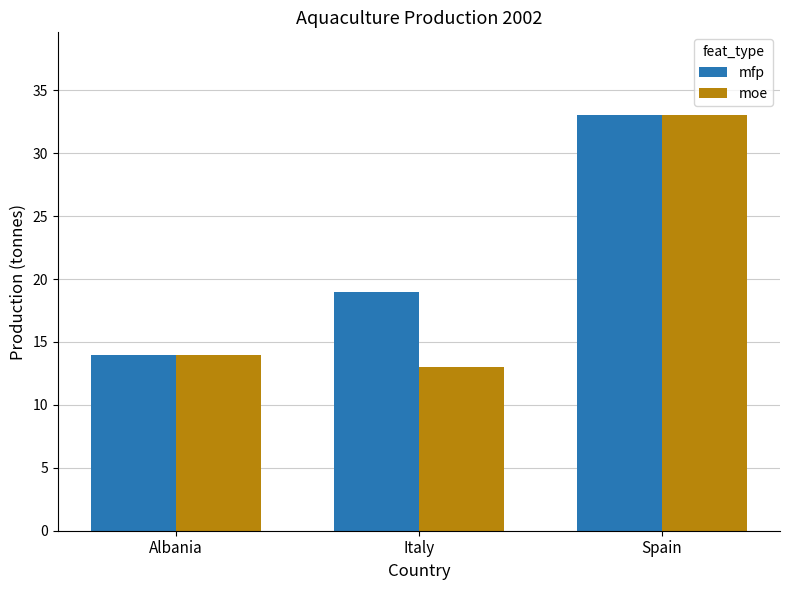

Which series changed the most between Italy and Spain?

moe